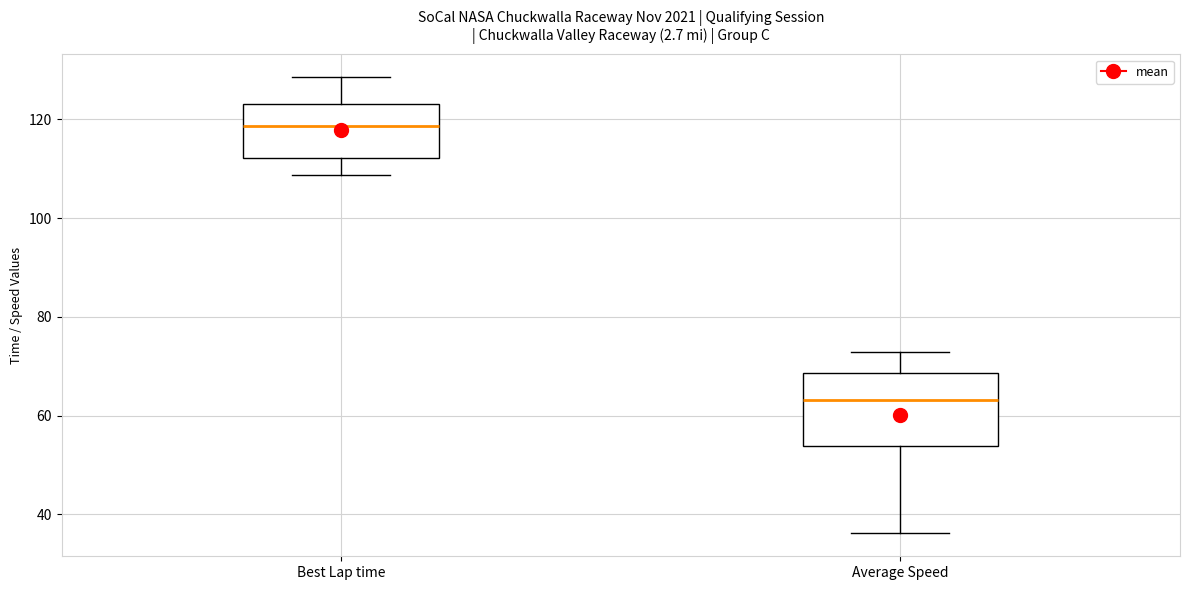

Where is the lower edge of the box for Average Speed on the y-axis? The values are not printed on the chart, so give them approximately, as read against the axis.

54